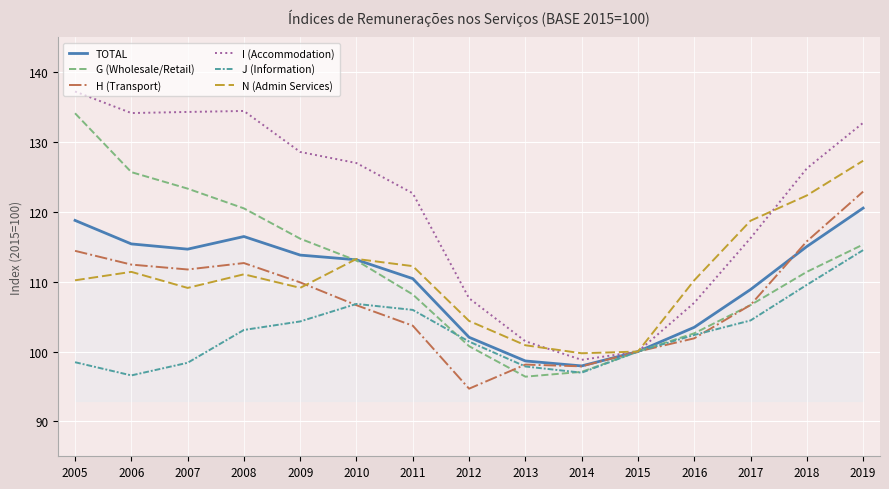

The J (Information) series shows 165.8 at 2009. True or false?

False